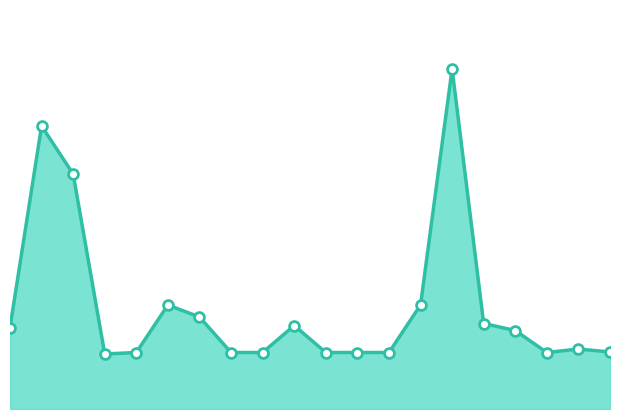

Does the chart have visible grid lines?

No